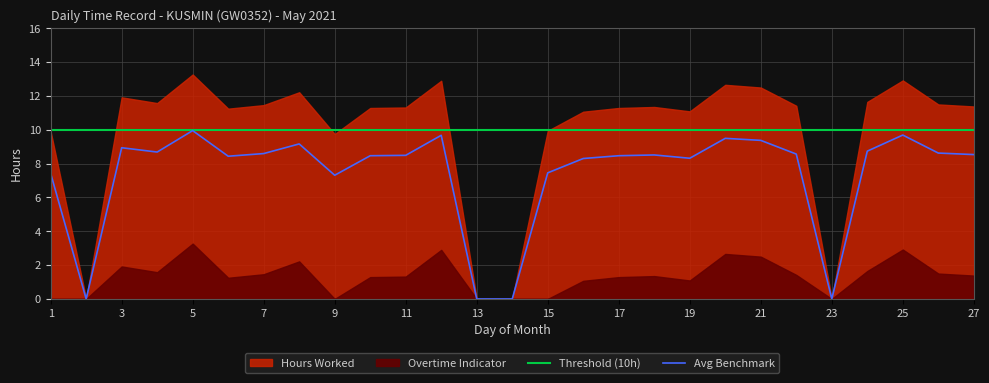

True or false: Threshold (10h) and Avg Benchmark cross at least once.

False